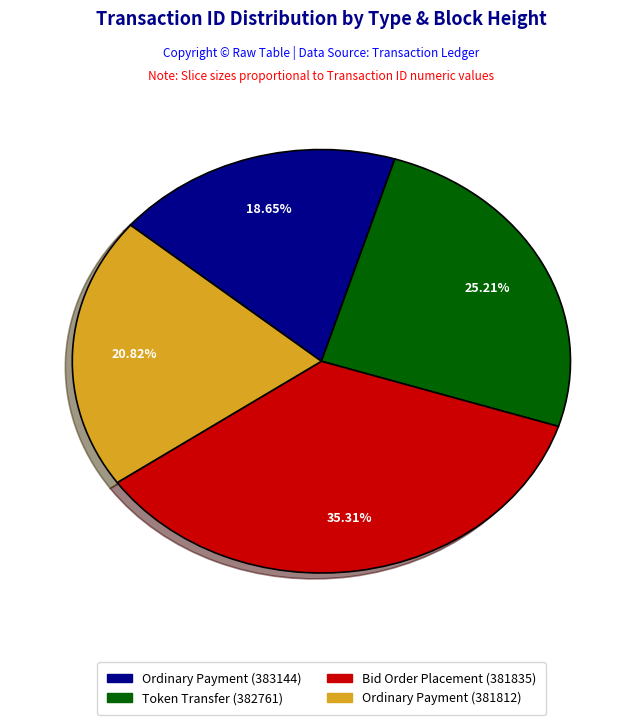

Which has a higher value, Ordinary Payment (383144) or Bid Order Placement (381835)?

Bid Order Placement (381835)